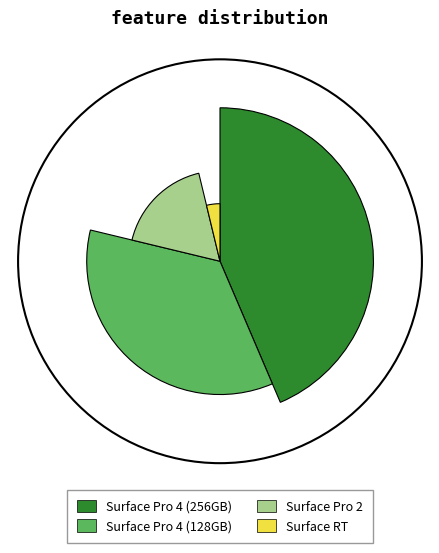

Which slice is the largest?

Surface Pro 4 (256GB)